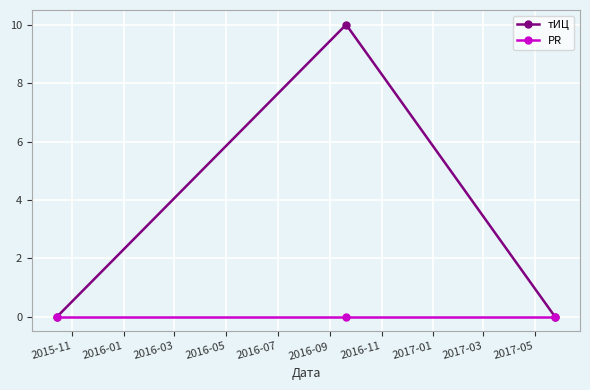

Rank the series by their maximum value, from lowest to highest.

PR, тИЦ